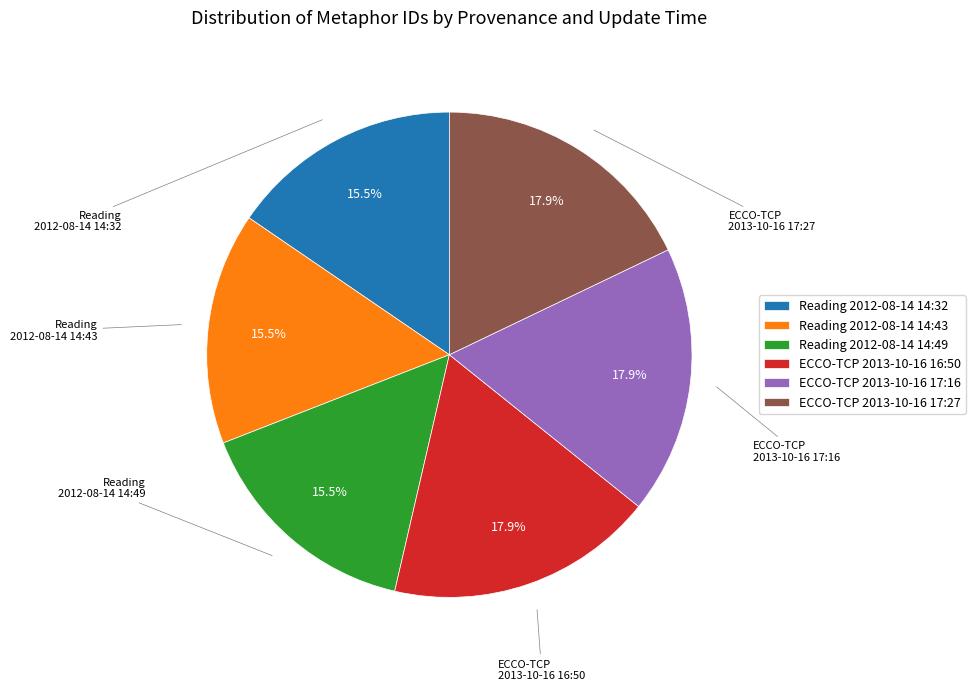

To the nearest percent, what is the combined percentage of Reading 2012-08-14 14:32 and ECCO-TCP 2013-10-16 16:50?

33%